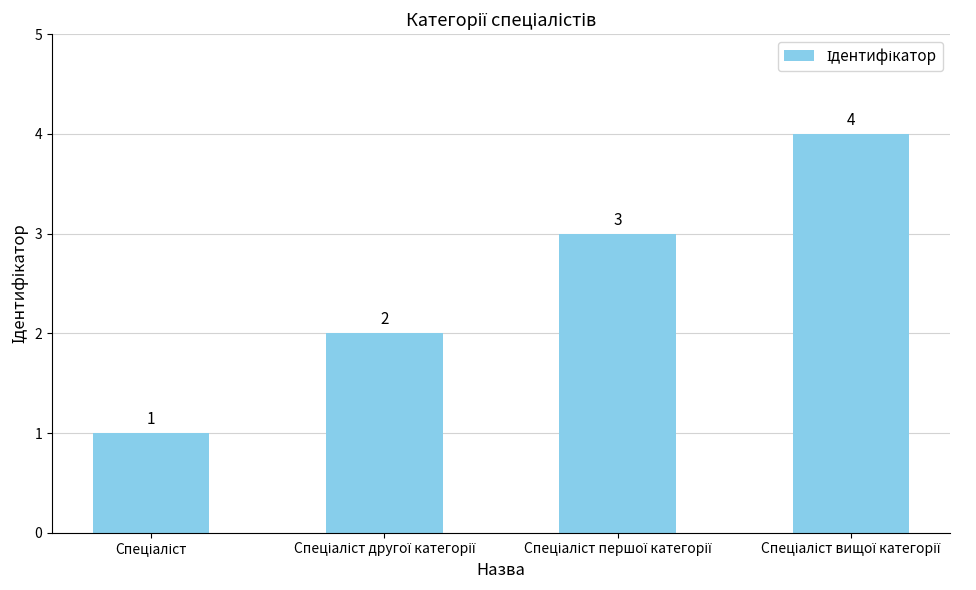

What is the maximum value shown in the chart?

4